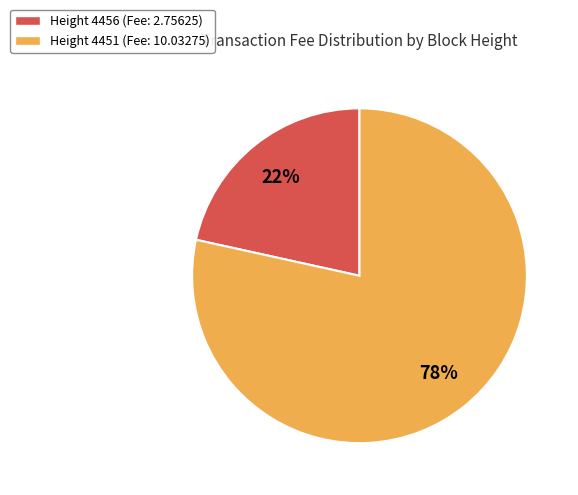

To the nearest percent, what is the average slice percentage?

50%